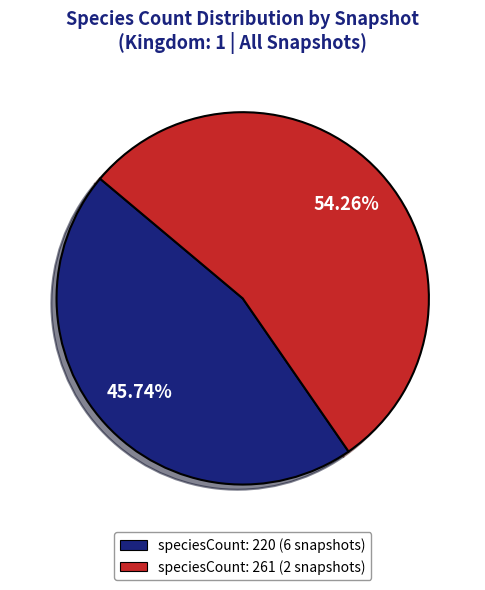

What is the smallest slice in the pie chart?

speciesCount: 220 (6 snapshots)